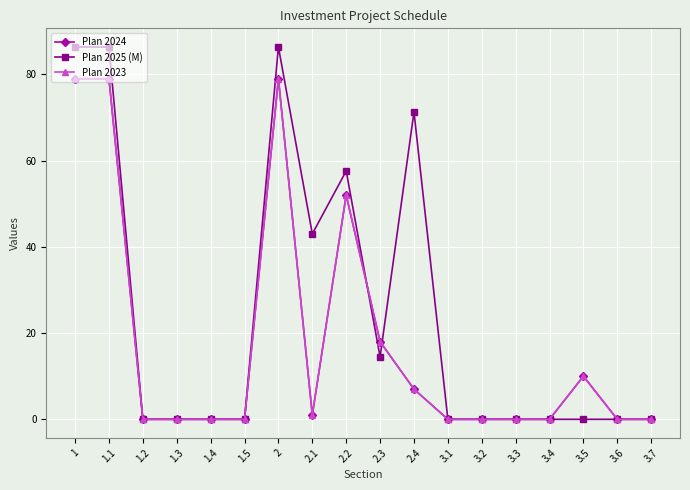

Does the chart have visible grid lines?

Yes